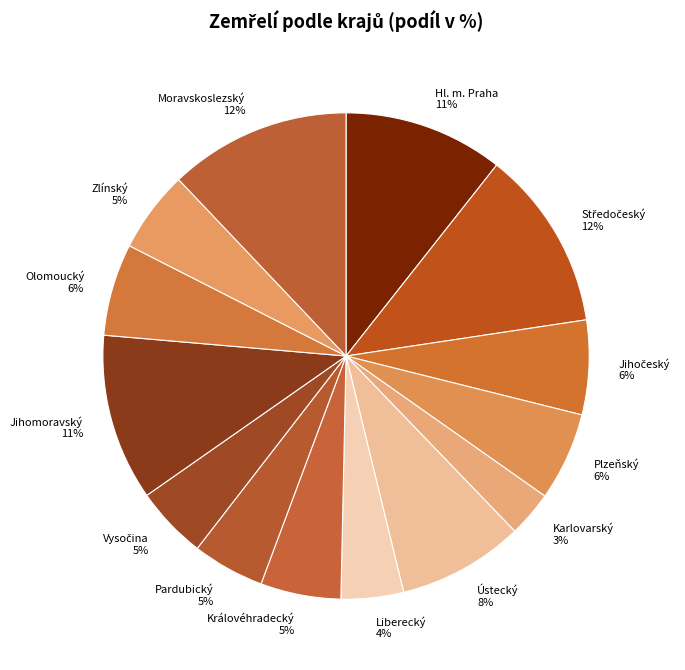

Approximately how many times larger is the value at Liberecký compared to Královéhradecký?

0.8